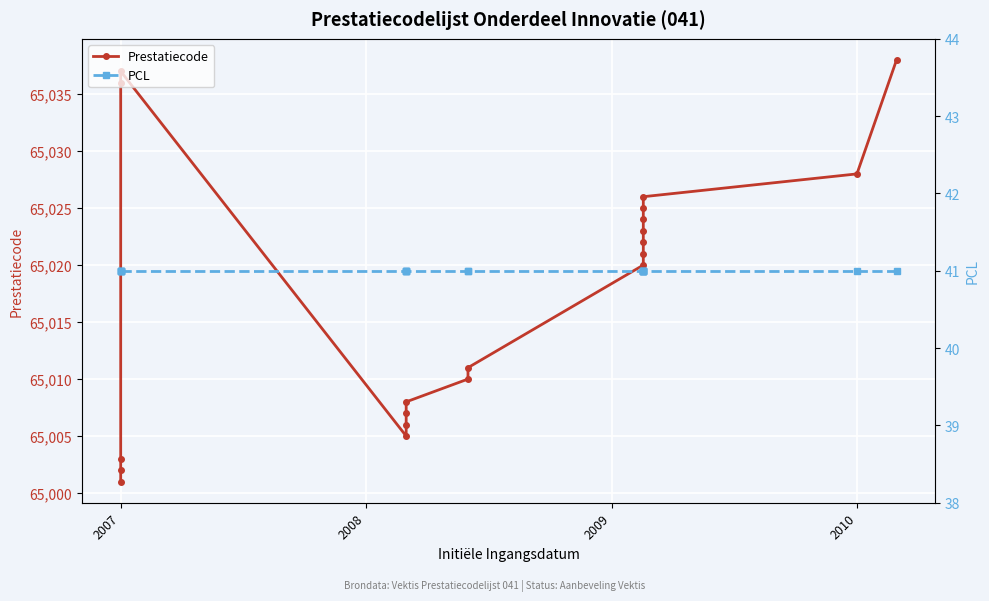

True or false: Prestatiecode and PCL intersect in this chart.

False